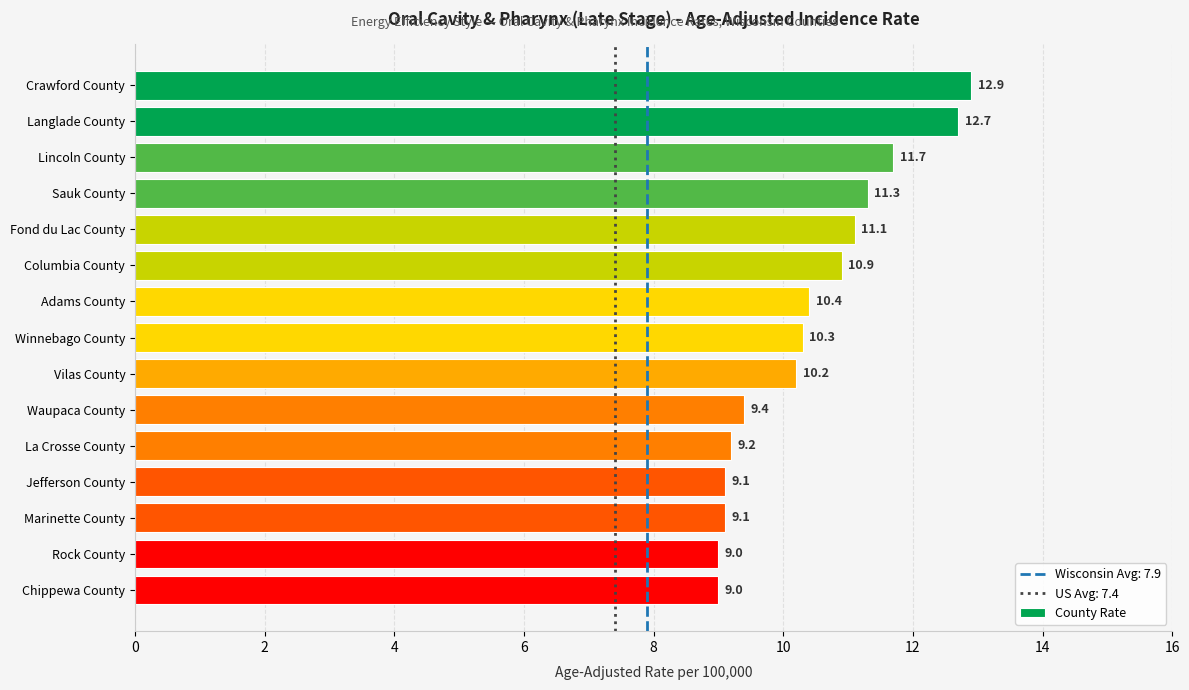

What is the sum of all values?

156.3